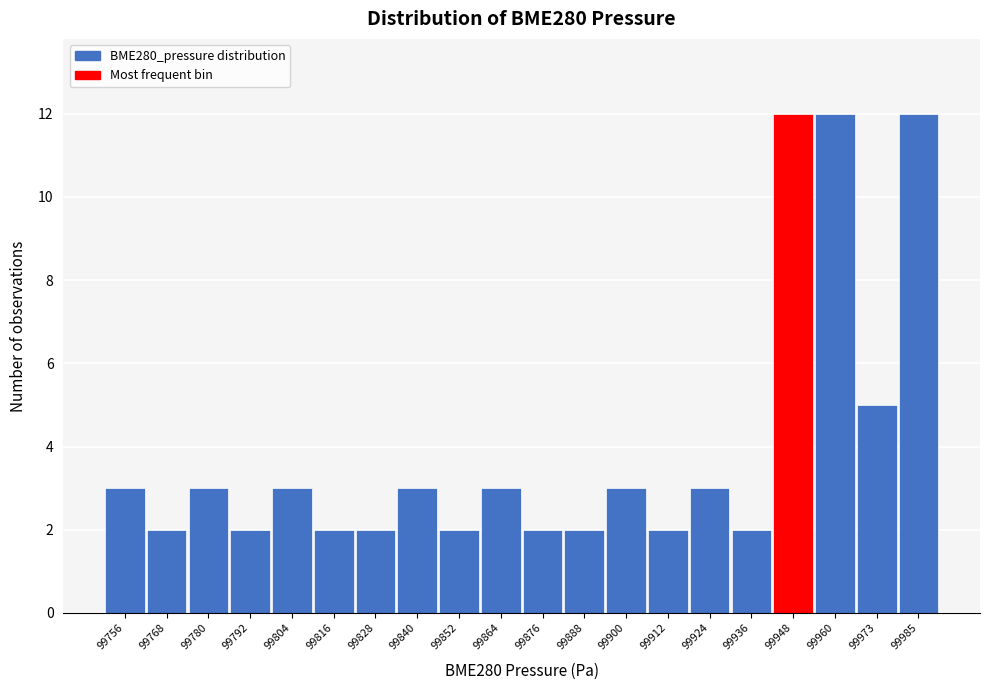

Reading left to right, transcribe this chart: for each bar, give the range it covers on the x-axis and its height. Neither the bar edges nor the heights are printed on the chart, so give them approximately, as read against the axes.

99750 to 99762: 3
99762 to 99774: 2
99774 to 99786: 3
99786 to 99798: 2
99798 to 99810: 3
99810 to 99822: 2
99822 to 99834: 2
99834 to 99846: 3
99846 to 99858: 2
99858 to 99870: 3
99870 to 99882: 2
99882 to 99894: 2
99894 to 99906: 3
99906 to 99918: 2
99918 to 99930: 3
99930 to 99942: 2
99942 to 99954: 12
99954 to 99968: 12
99968 to 99980: 5
99980 to 99992: 12